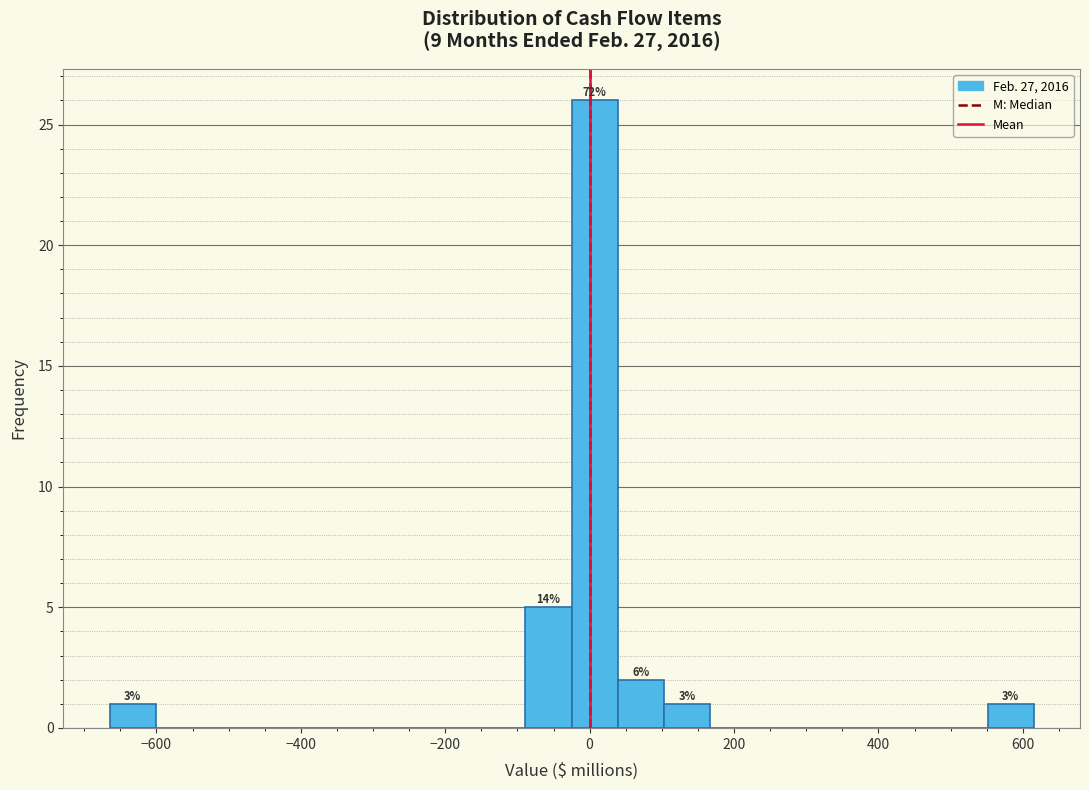

Read against the x-axis, roughly where is the centre of the tallest bar?

0